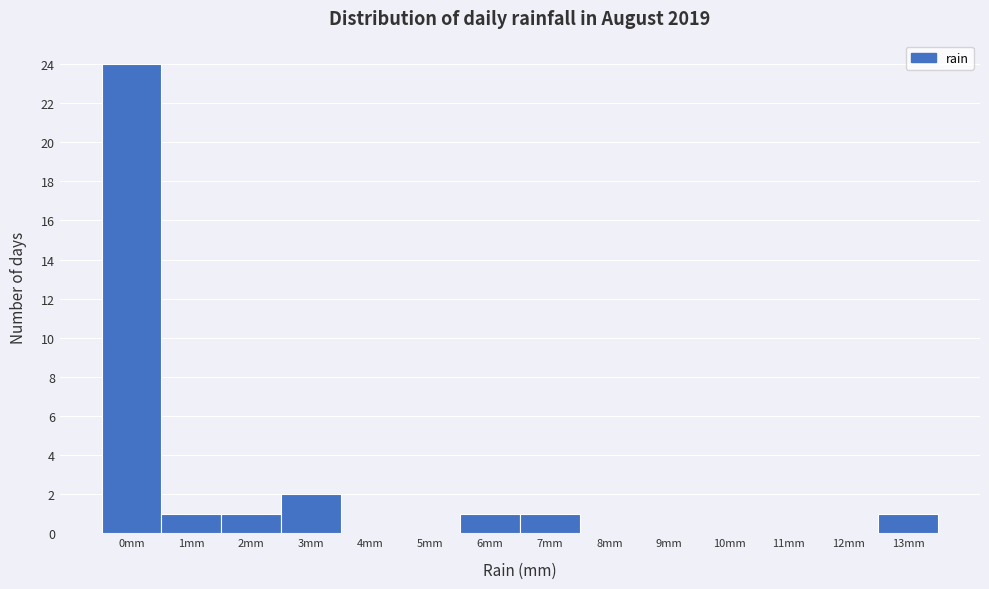

Reading left to right, what are all the values shown in this chart?

0mm=24	1mm=1	2mm=1	3mm=2	4mm=0	5mm=0	6mm=1	7mm=1	8mm=0	9mm=0	10mm=0	11mm=0	12mm=0	13mm=1